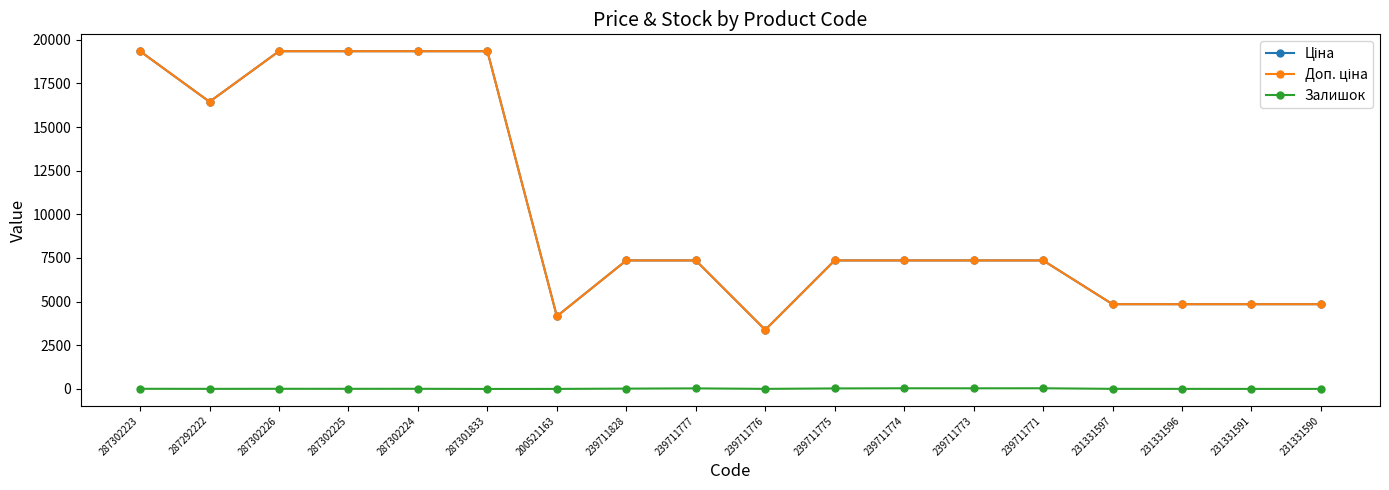

At how many categories does at least one series exceed 6444?

12